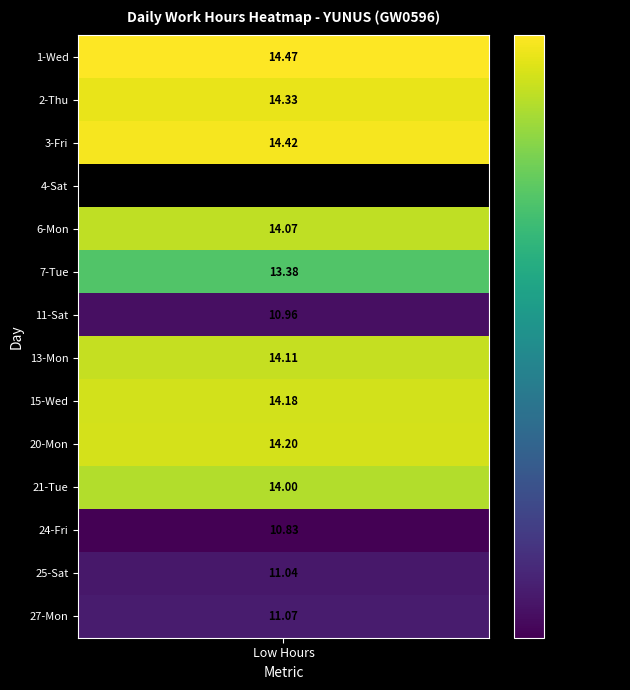

True or false: 21 has a value of 5.3 at 7.

False